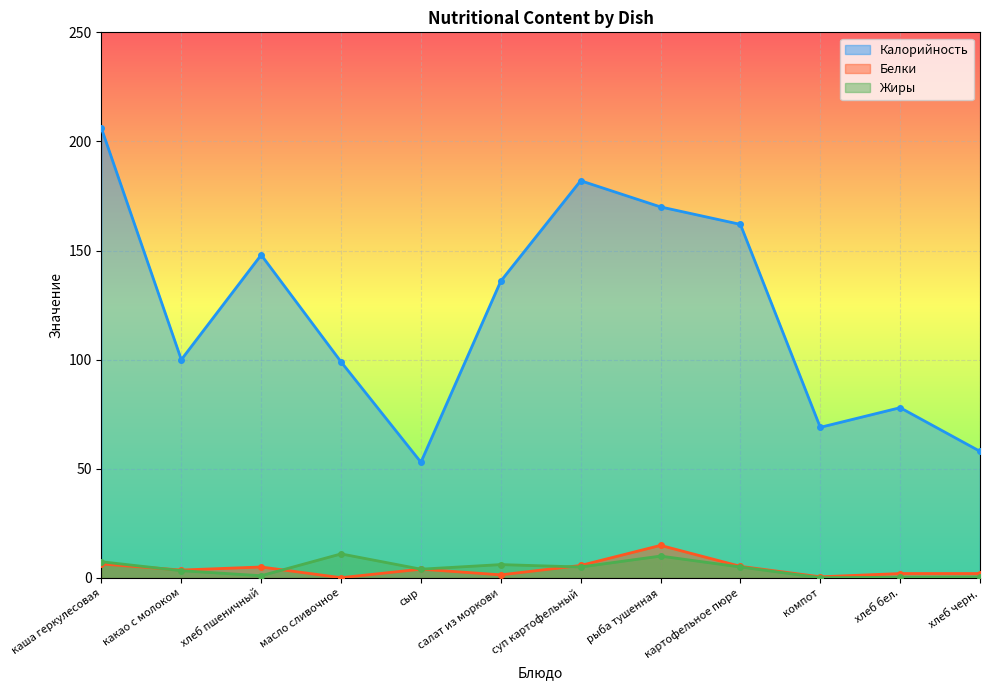

How many categories are shown in the chart?

12